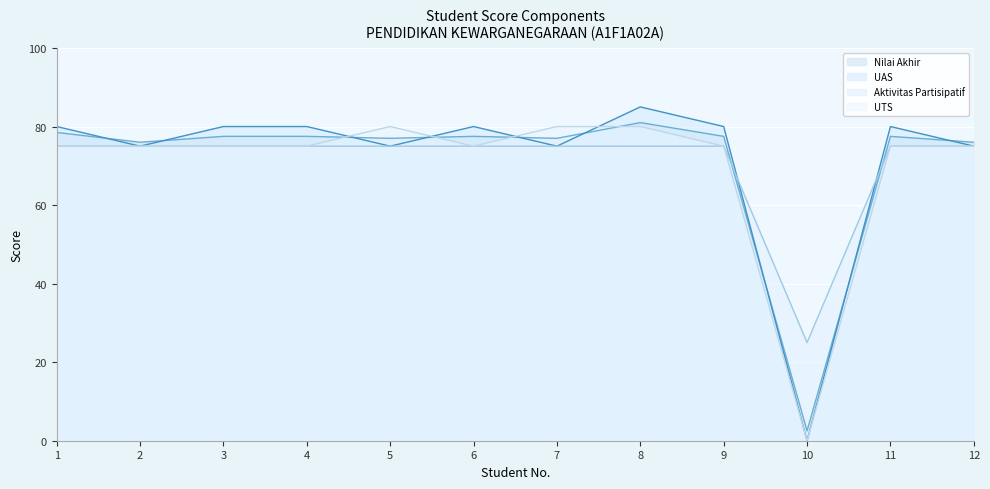

What is the sum of the UAS values at 3 and 9?

160.0